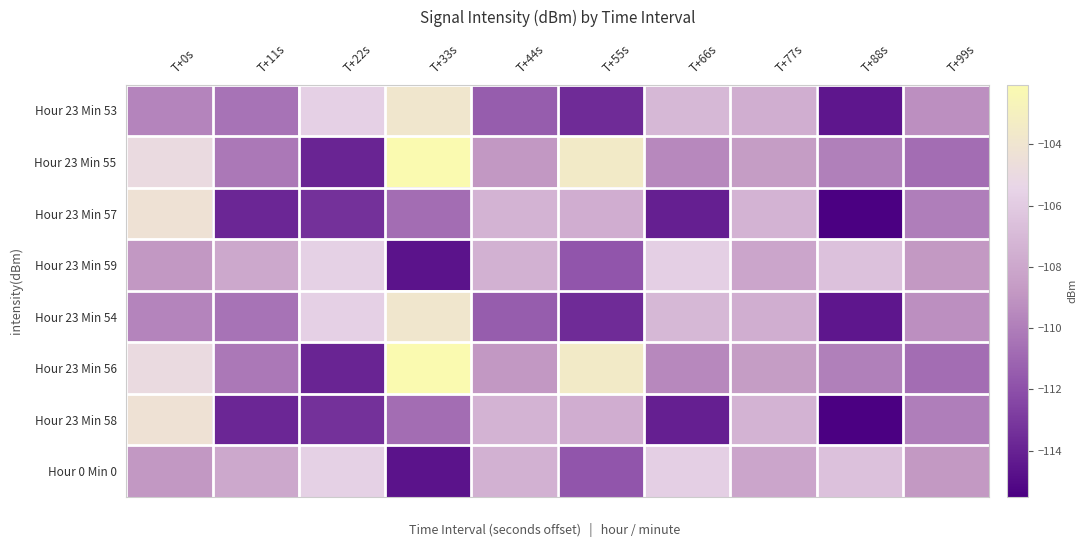

How many series are shown in this chart?

8